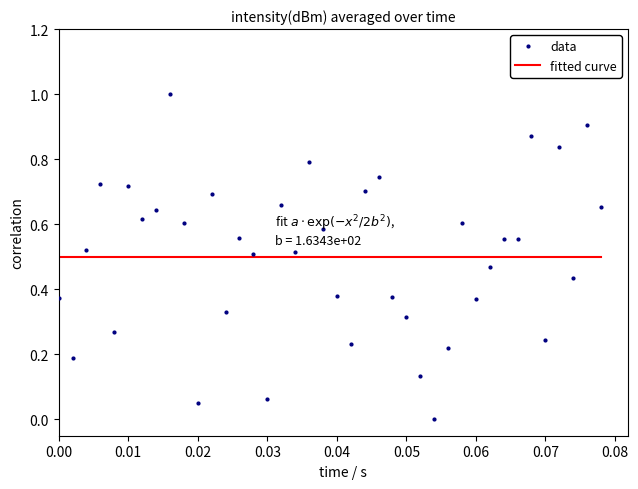

What is the highest value of the data series?

1.0